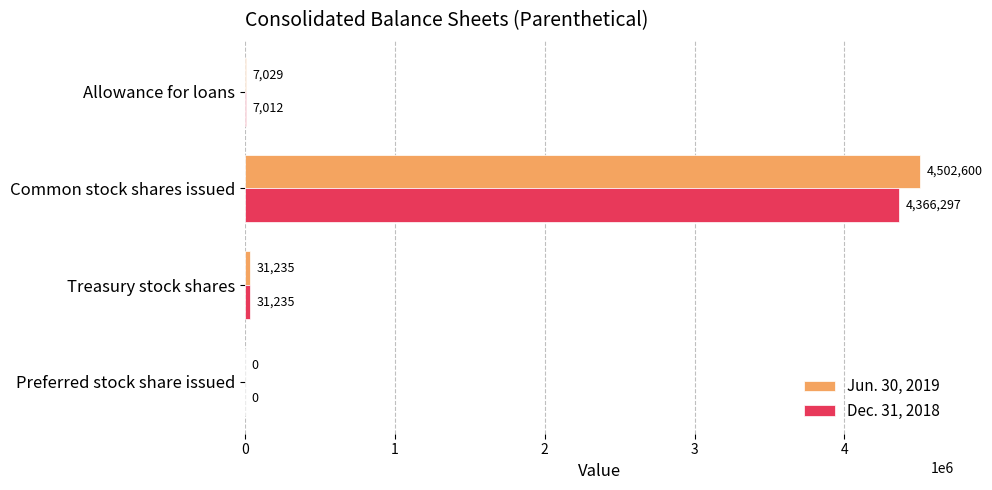

The value of Jun. 30, 2019 at Allowance for loans is 7029. True or false?

True